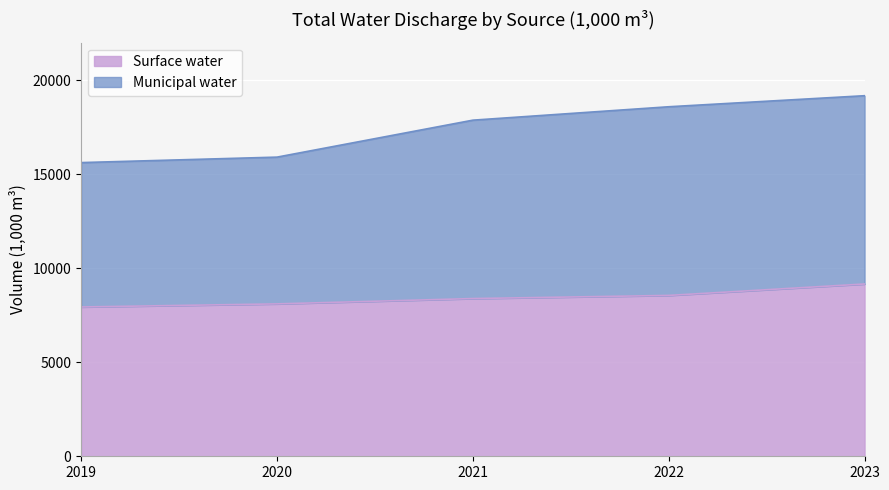

Reading right to left, transcribe all the data shown in this chart.

Surface water: 9164	8556	8389	8106	7941
Municipal water: 19179	18591	17878	15912	15621